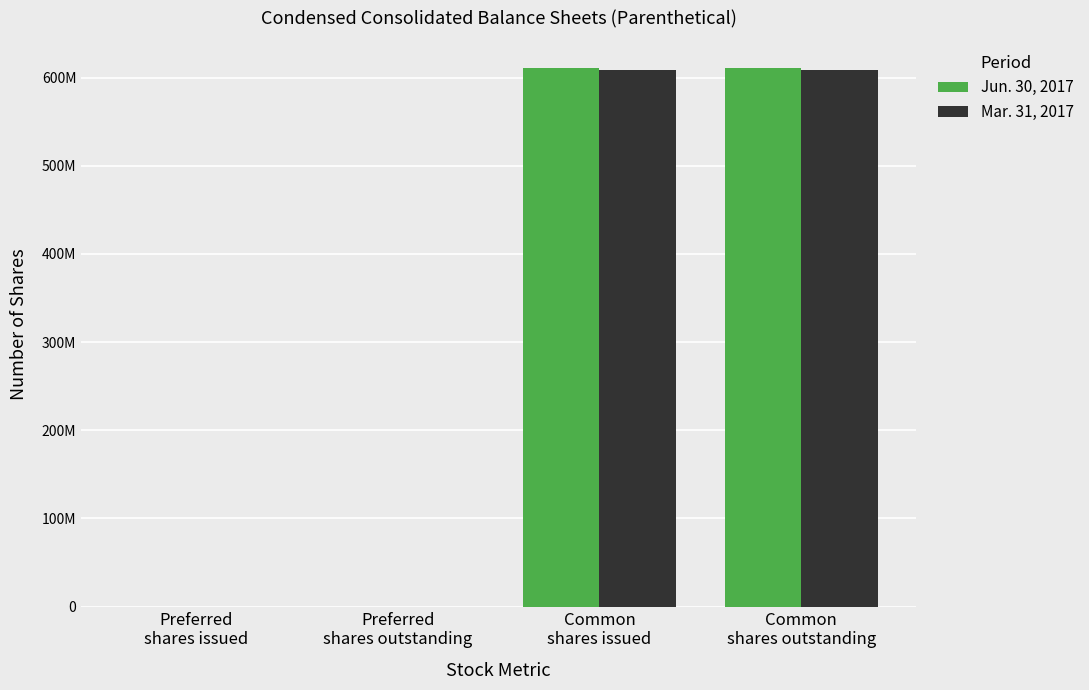

What are all the series names shown in the legend?

Jun. 30, 2017, Mar. 31, 2017